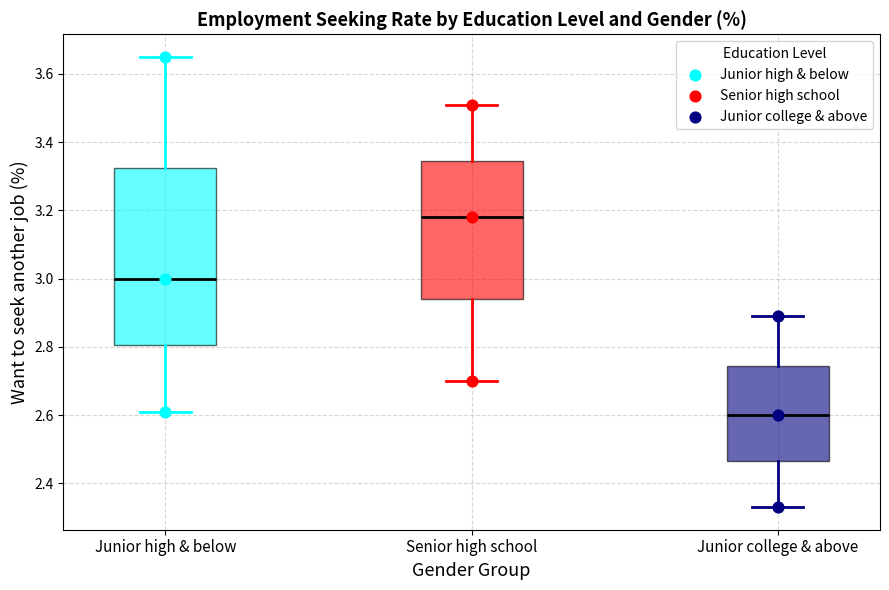

Comparing the boxes themselves (not the whiskers), which one is the tallest?

Junior high & below